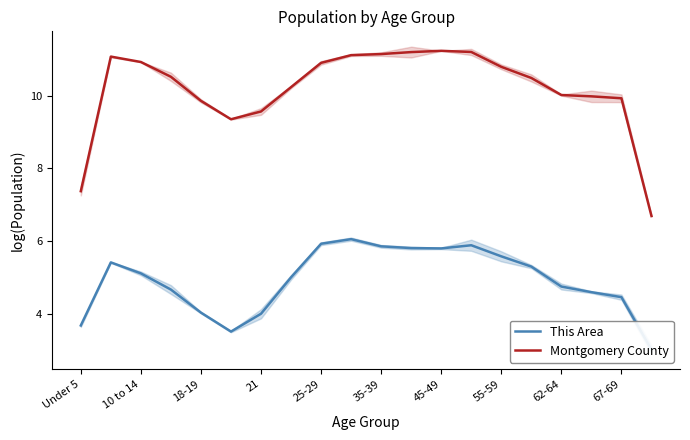

What is the maximum value for Montgomery County?

11.2